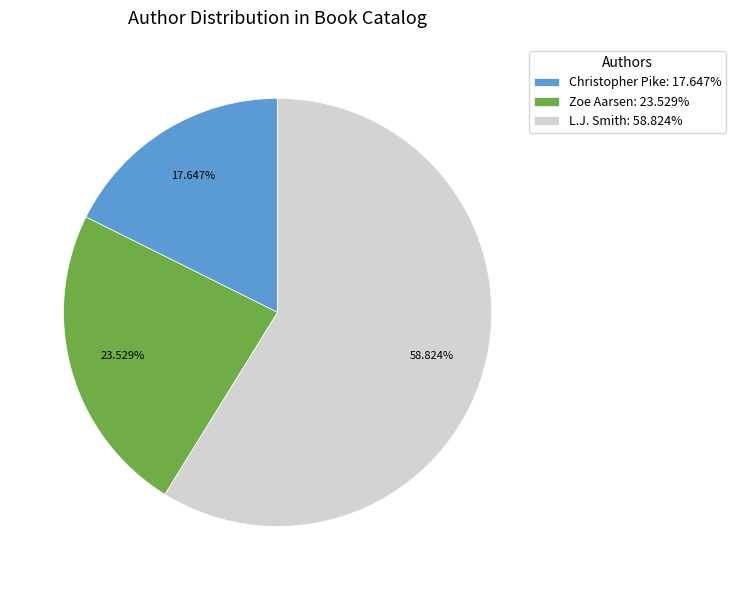

To the nearest percent, what is the average slice percentage?

33%